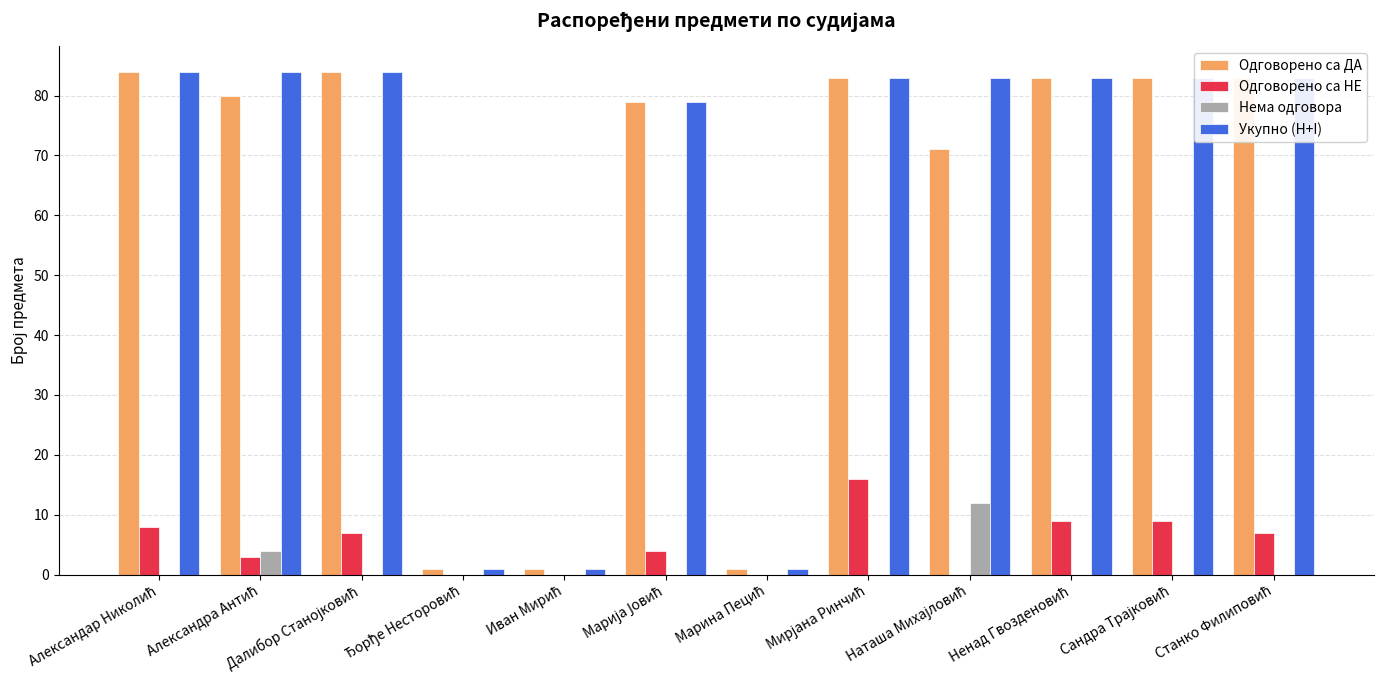

What is the sum of all Укупно (H+I) values?

749